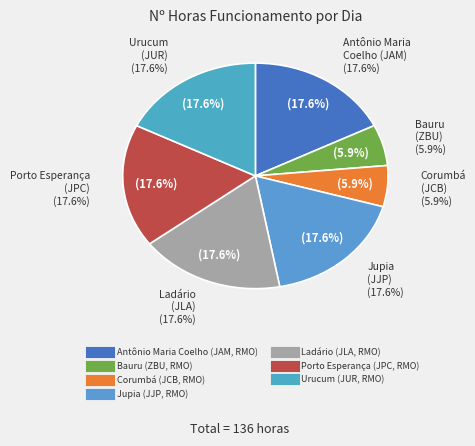

How much of the chart is everything except Porto Esperança (JPC, RMO)?

82.4%